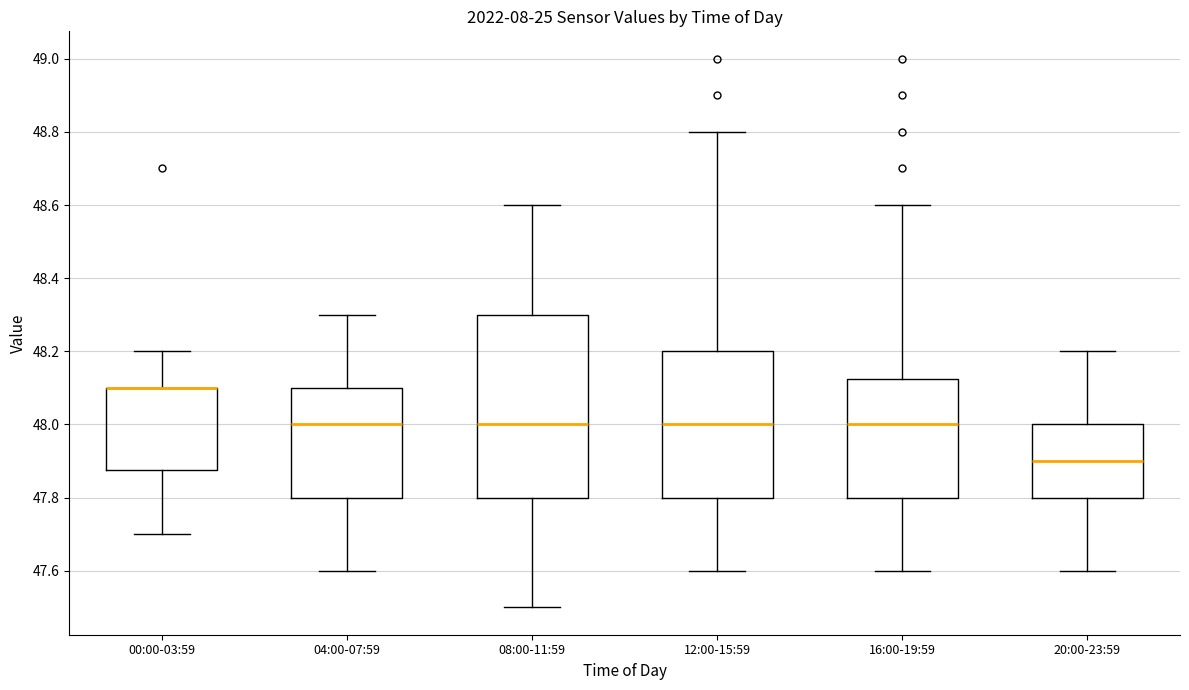

Where does the lower whisker of the box for 08:00-11:59 end on the y-axis? The values are not printed on the chart, so give them approximately, as read against the axis.

47.50